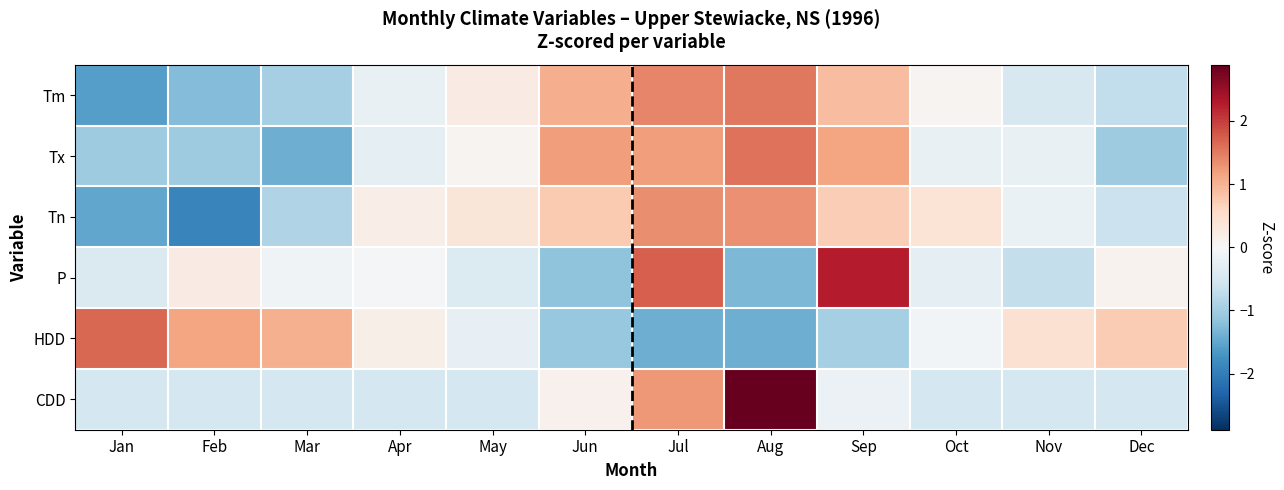

Which category has the highest value across all series?

Aug